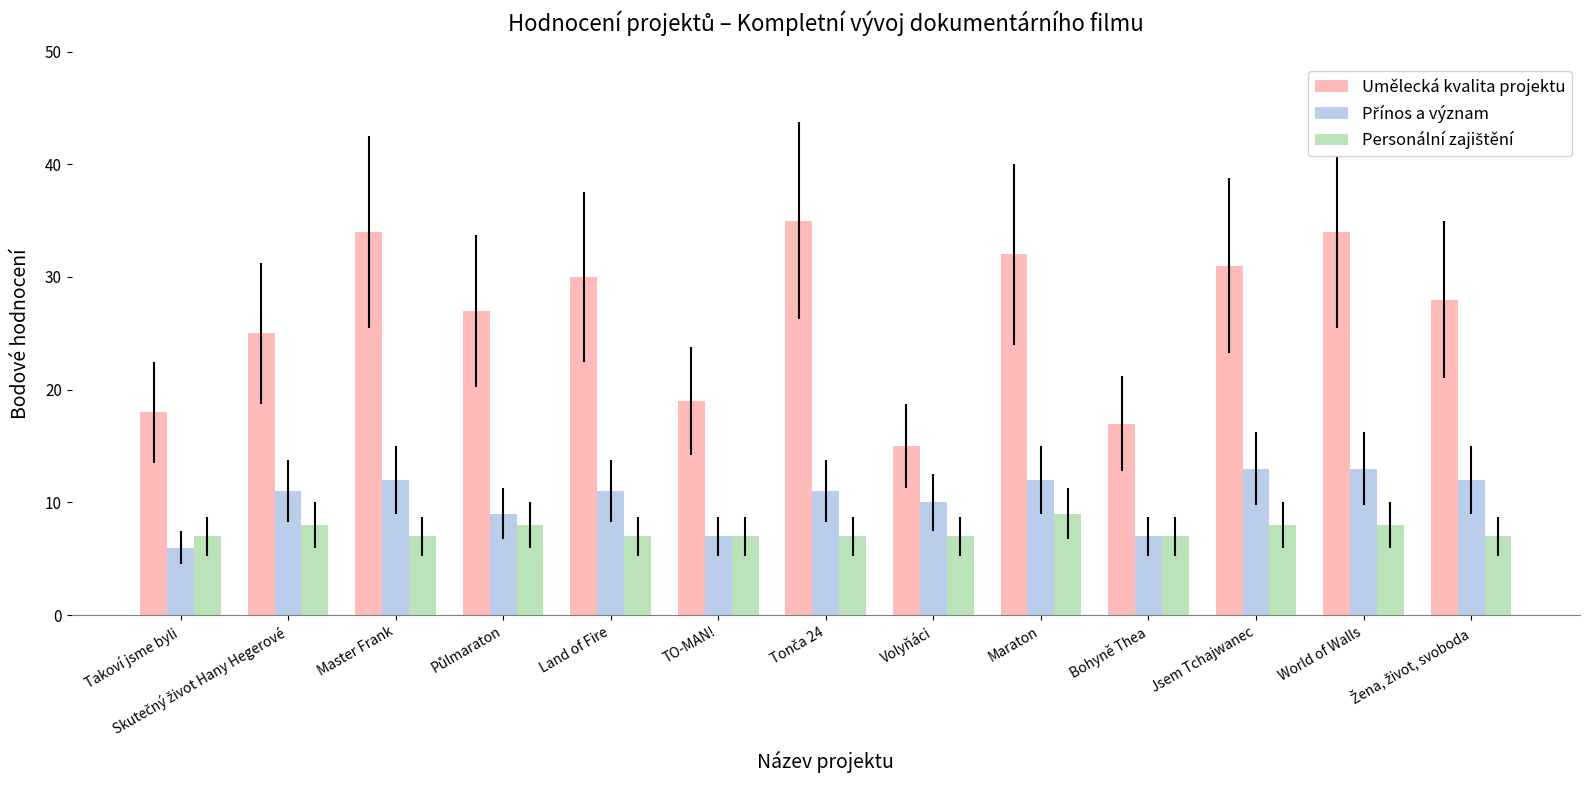

What is the total value across all series at Master Frank?

53